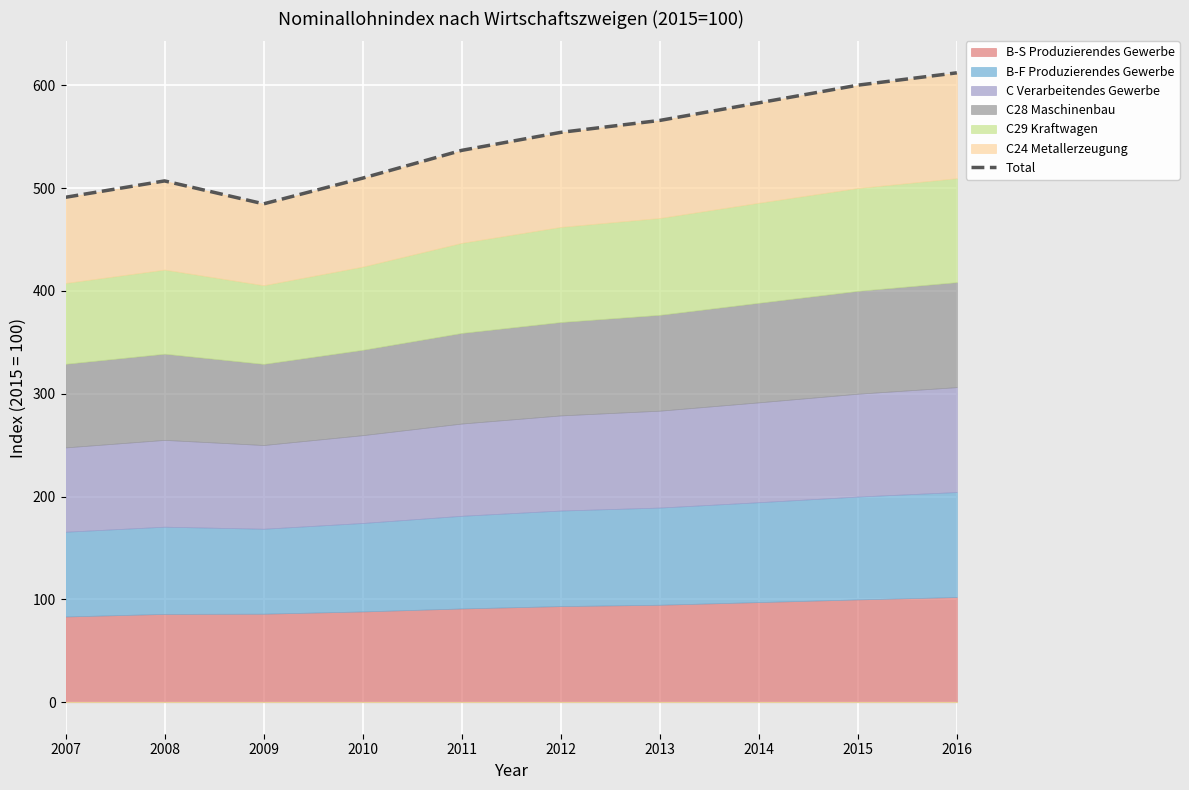

What is the minimum value shown in the chart?

484.6